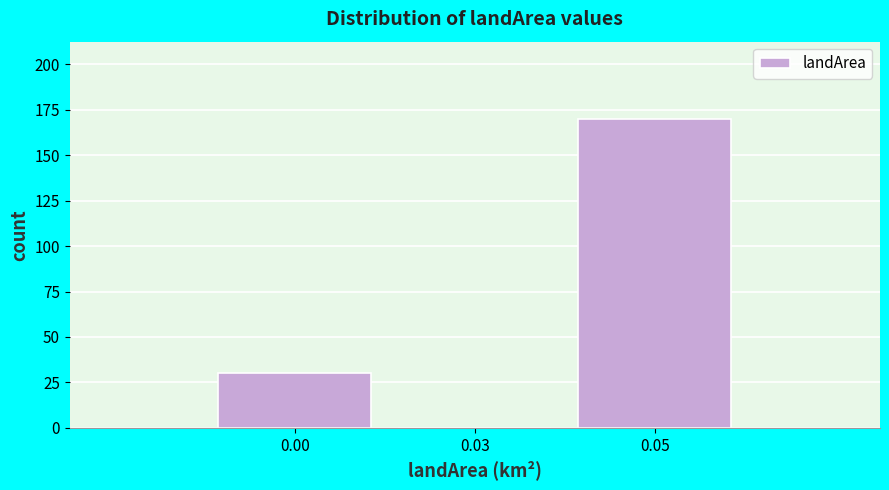

Reading left to right, extract all data points from this chart.

0.00=30	0.03=0	0.05=170